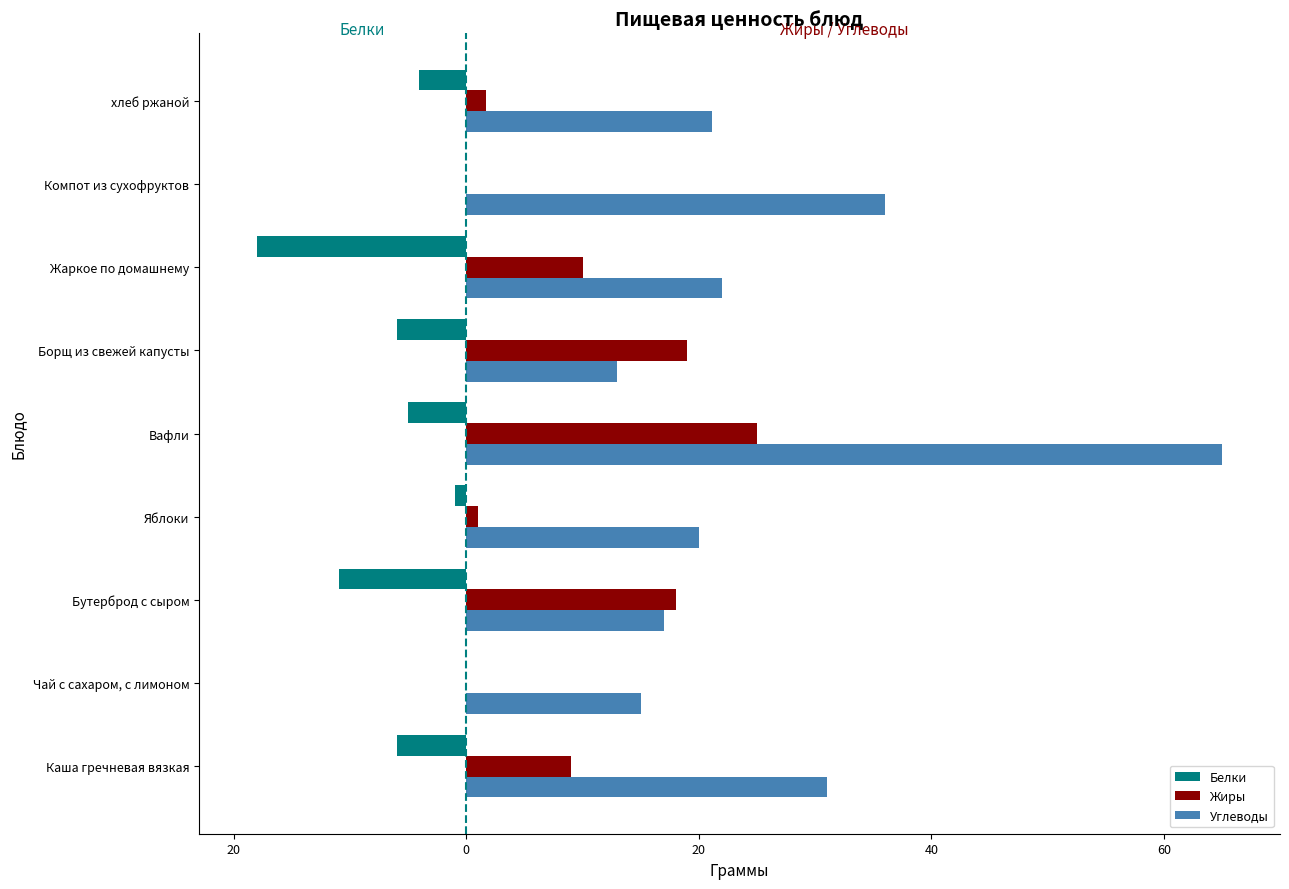

What are all the series names shown in the legend?

Белки, Жиры, Углеводы